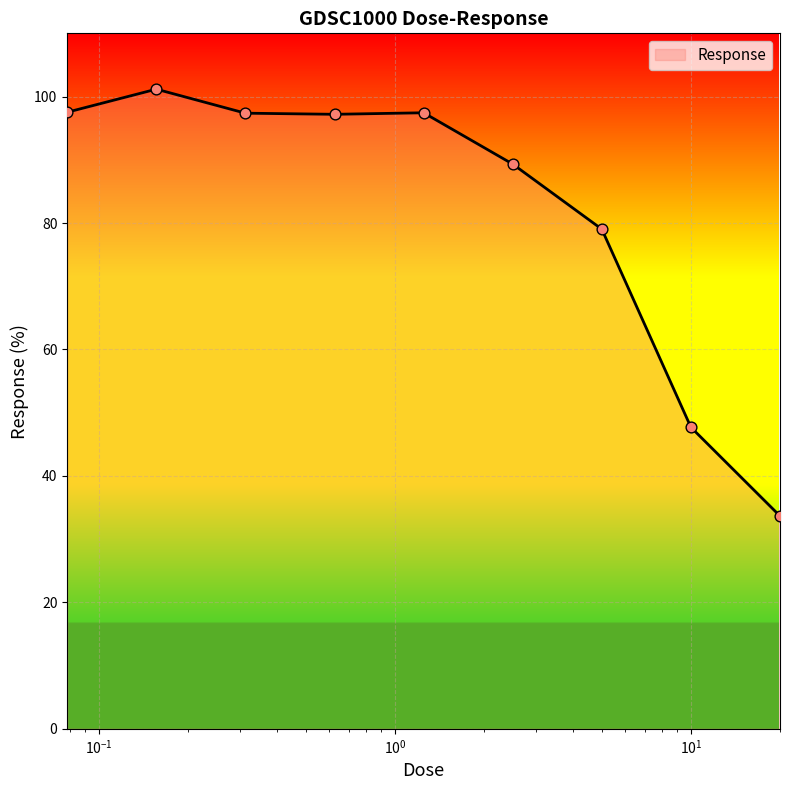

What is the difference between the maximum and minimum values?

67.5